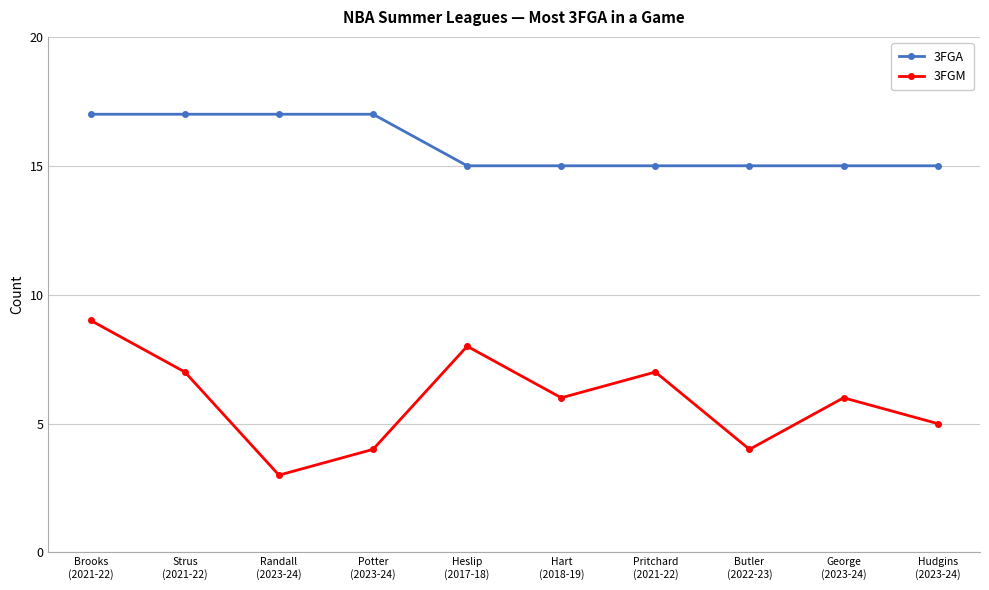

True or false: 3FGM and 3FGA cross at least once.

False